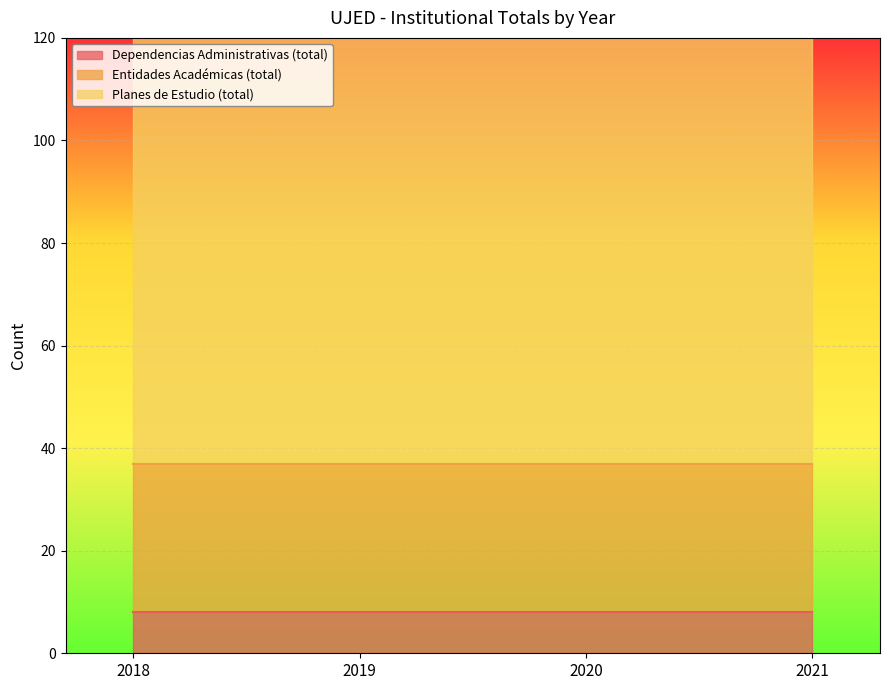

The Dependencias Administrativas (total) series shows 8 at 2020. True or false?

True